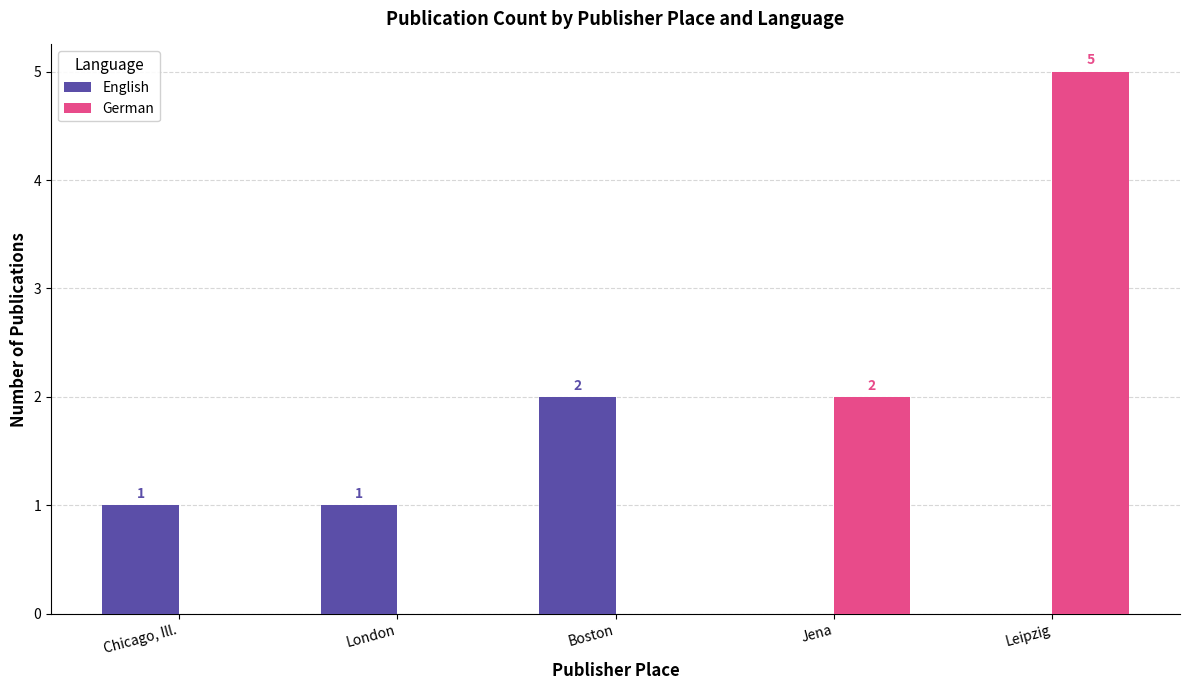

What is the sum of all German values?

7